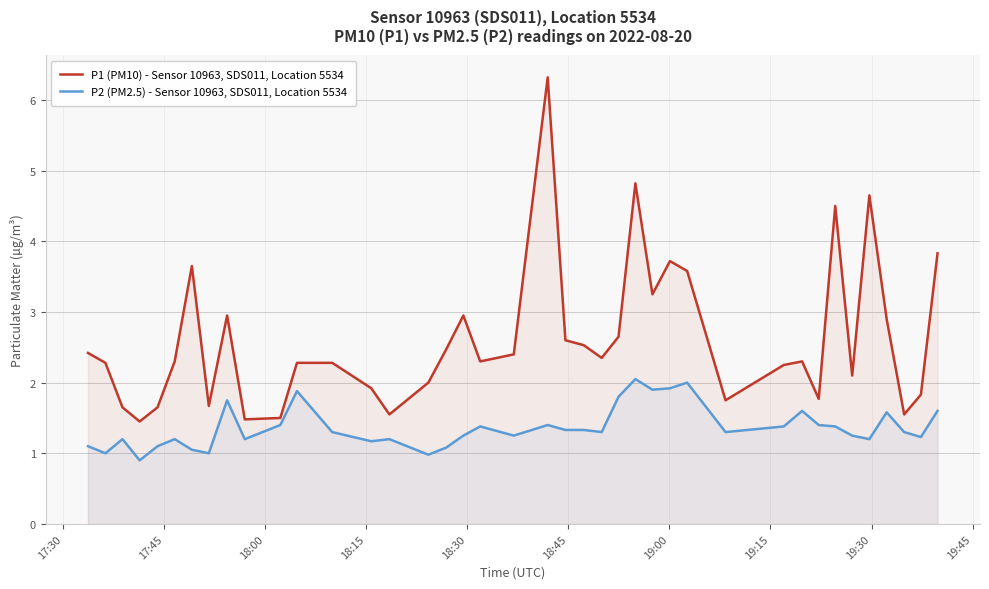

Rank the series by their maximum value, from lowest to highest.

P2 (PM2.5) - Sensor 10963, SDS011, Location 5534, P1 (PM10) - Sensor 10963, SDS011, Location 5534